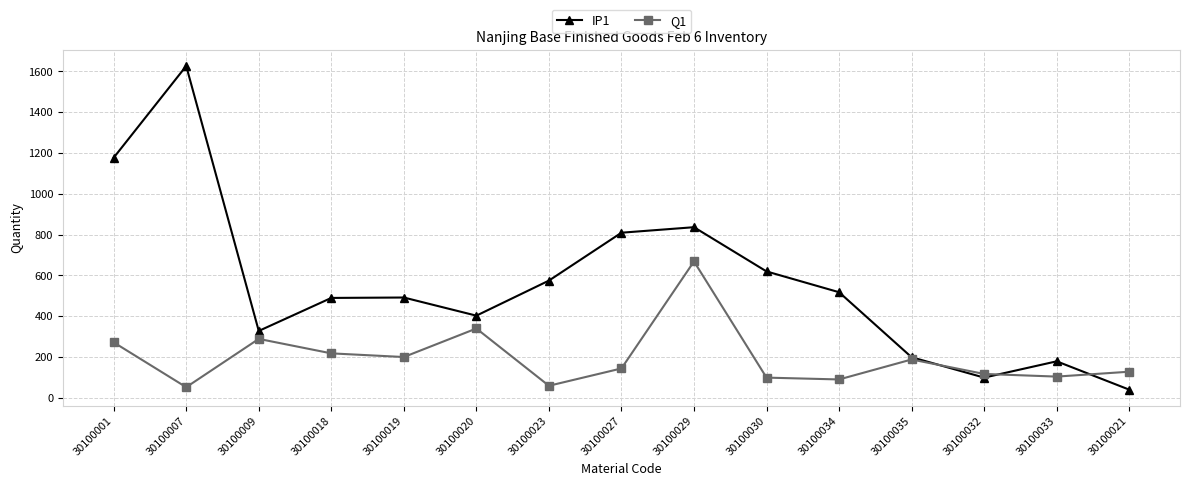

Is this an area chart (filled region under the line)?

No